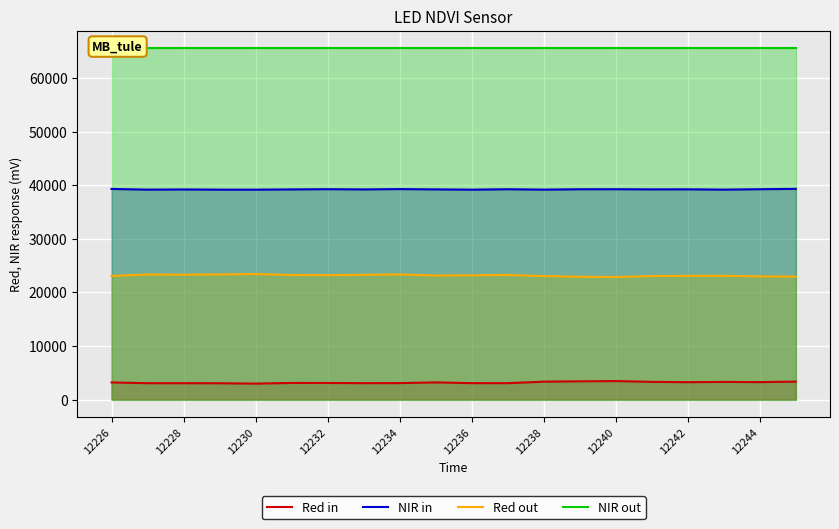

How many lines are shown in the chart?

4